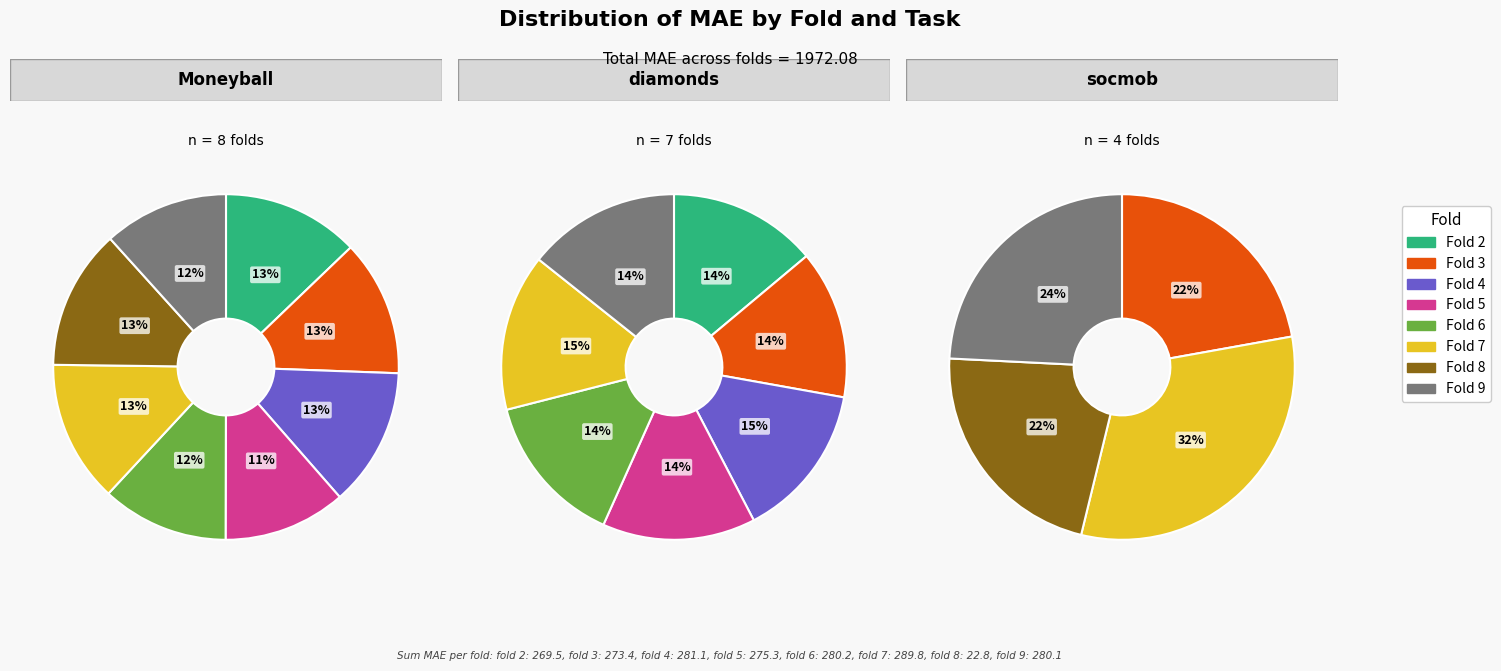

To the nearest percent, what is the difference between the 7 and 2 slice percentages?

17%